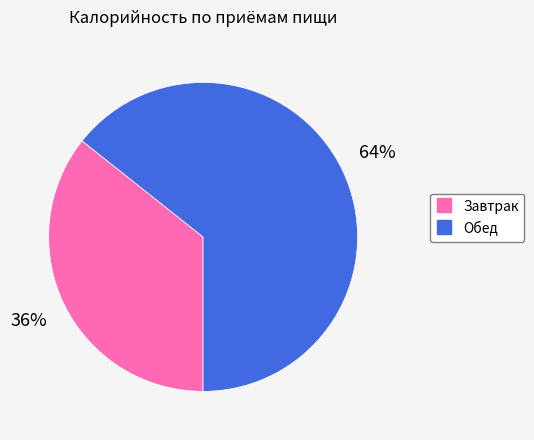

How many slices are in this pie chart?

2